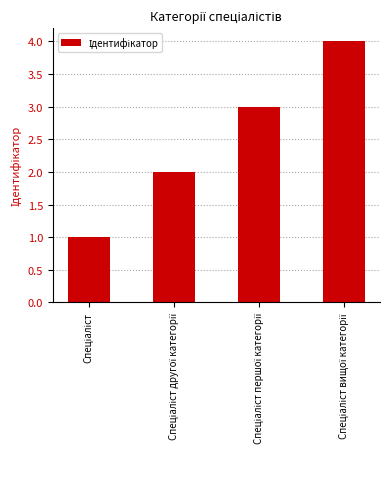

What is the difference between the maximum and minimum values?

3